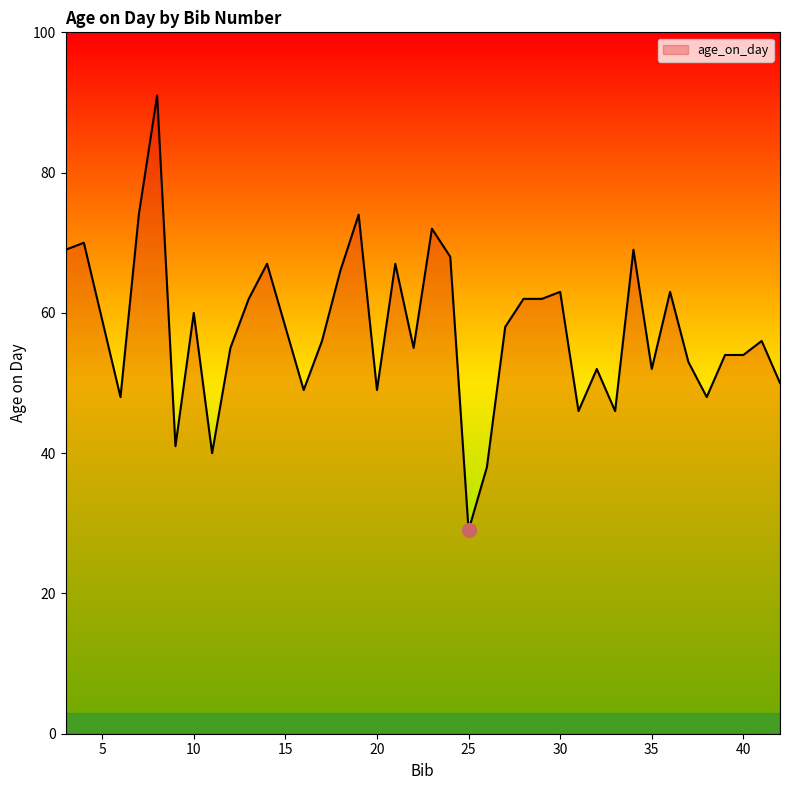

What is the difference between the maximum and minimum values?

62